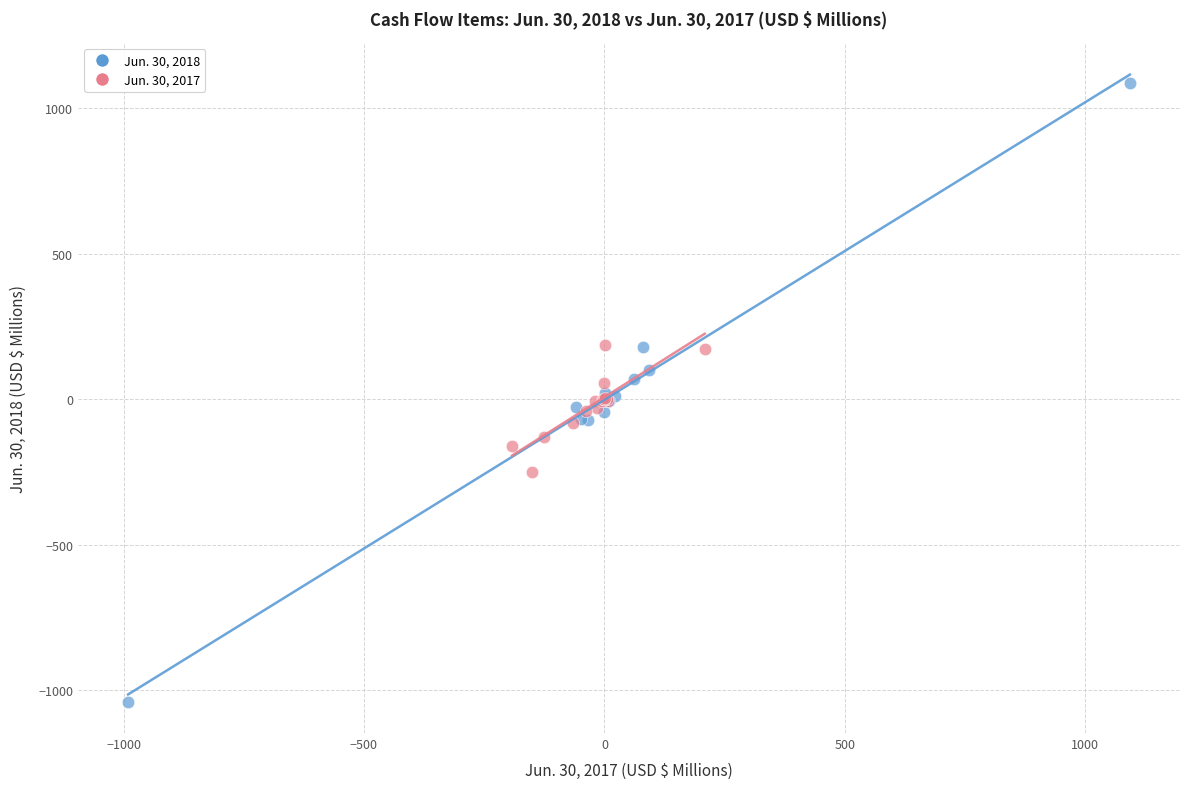

Which series contains the lowest Y value?

Jun. 30, 2018